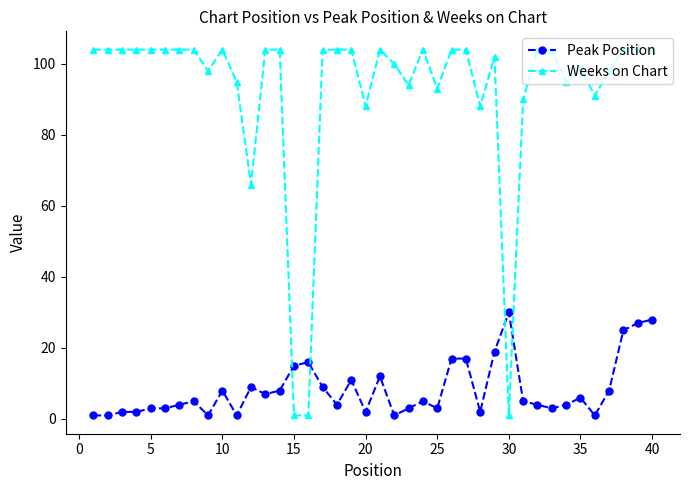

At how many categories does at least one series exceed 86?

36